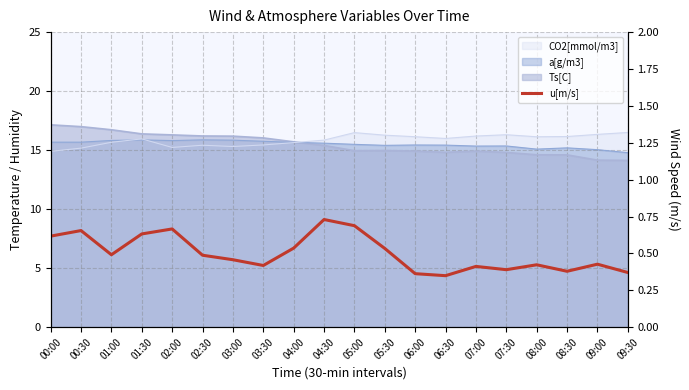

Between 01:30 and 09:00, which is larger?

01:30